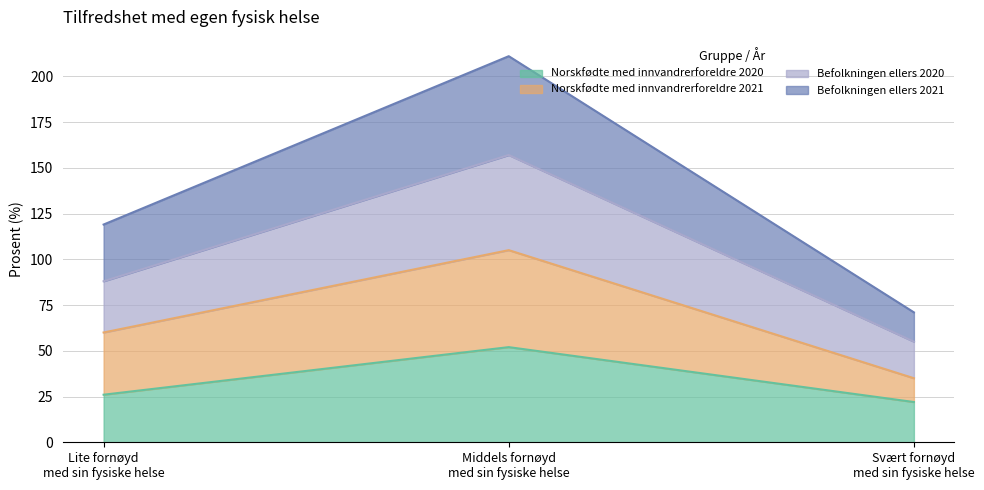

Reading right to left, list the values for the Norskfødte med innvandrerforeldre 2020 series.

22	52	26